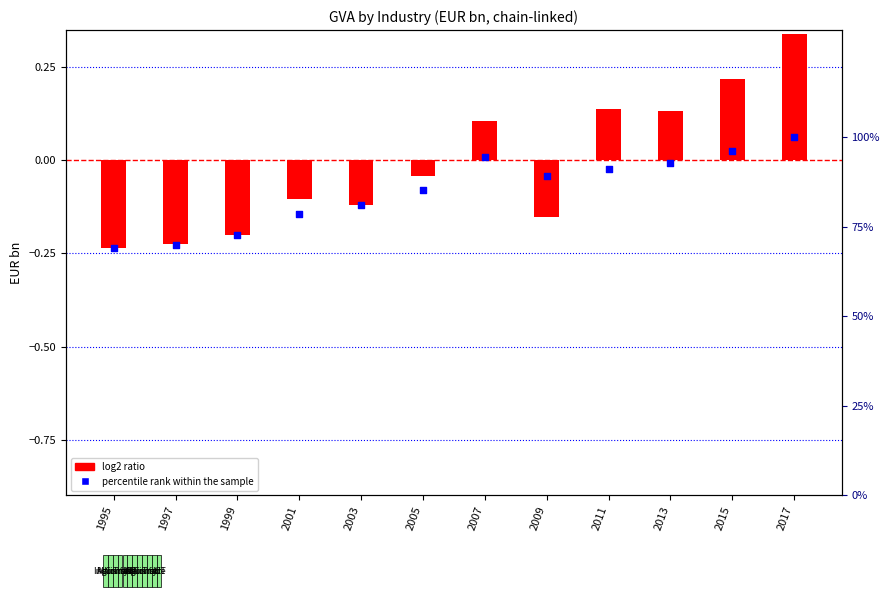

Which series has the widest spread of Y values?

percentile rank within the sample